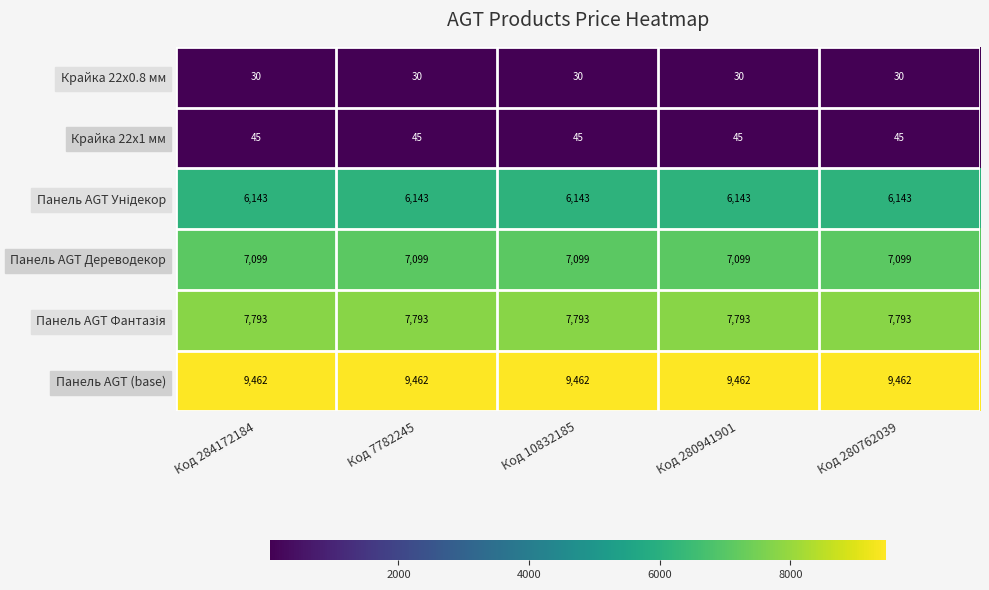

What is the spread (max minus min) of values at Код 284172184?

9432